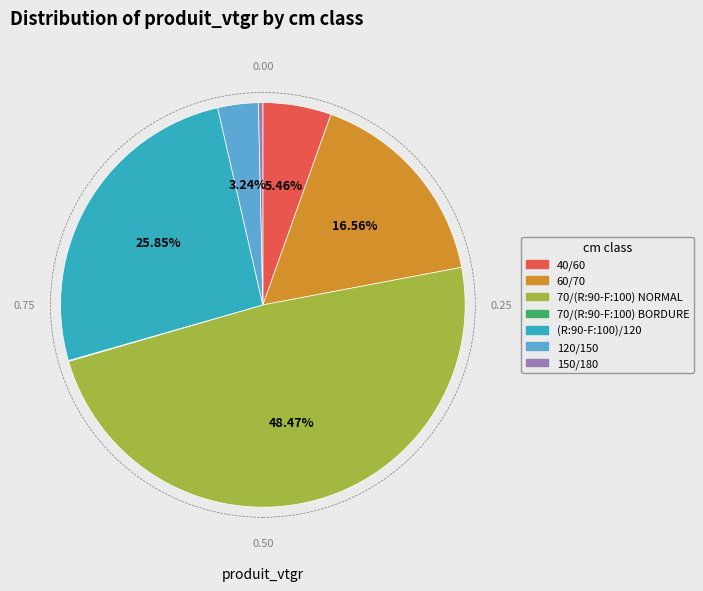

What is the largest slice in the pie chart?

70/(R:90-F:100) NORMAL